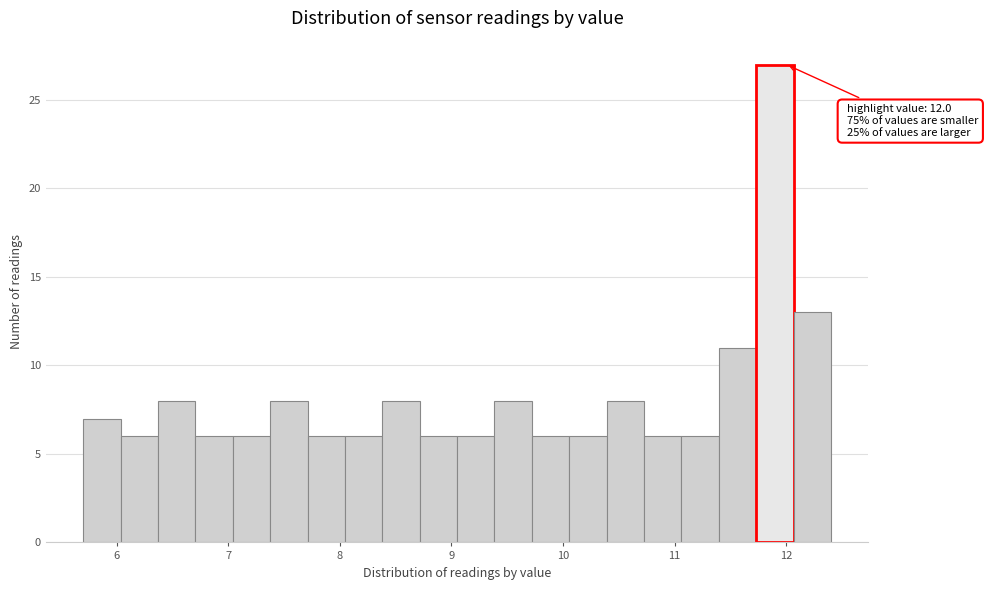

Read against the x-axis, roughly where is the centre of the tallest bar?

11.9